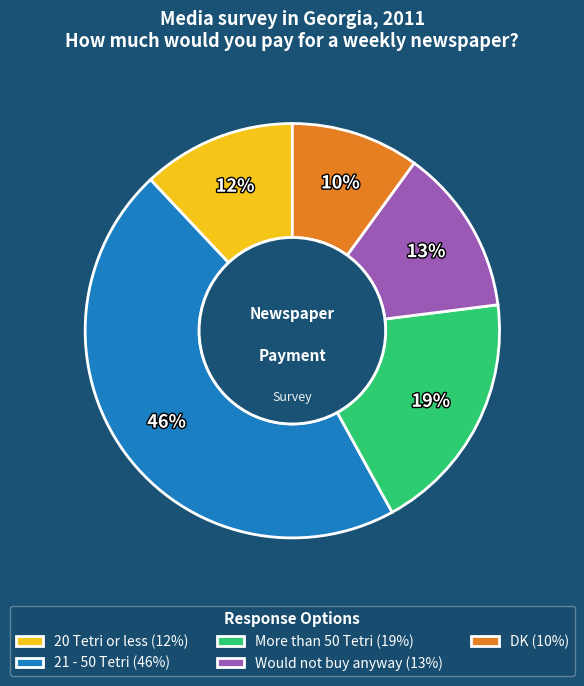

Is the sum of More than 50 Tetri (19%) and 21 - 50 Tetri (46%) greater than half?

Yes